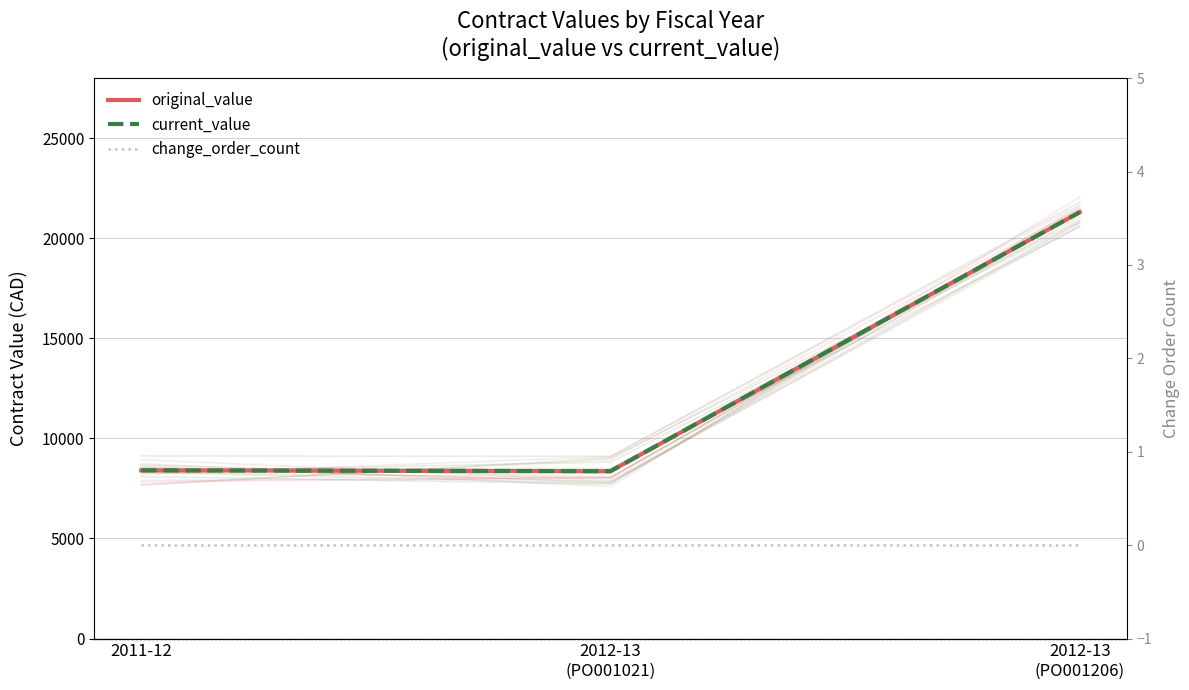

What are all the series names shown in the legend?

original_value, current_value, change_order_count